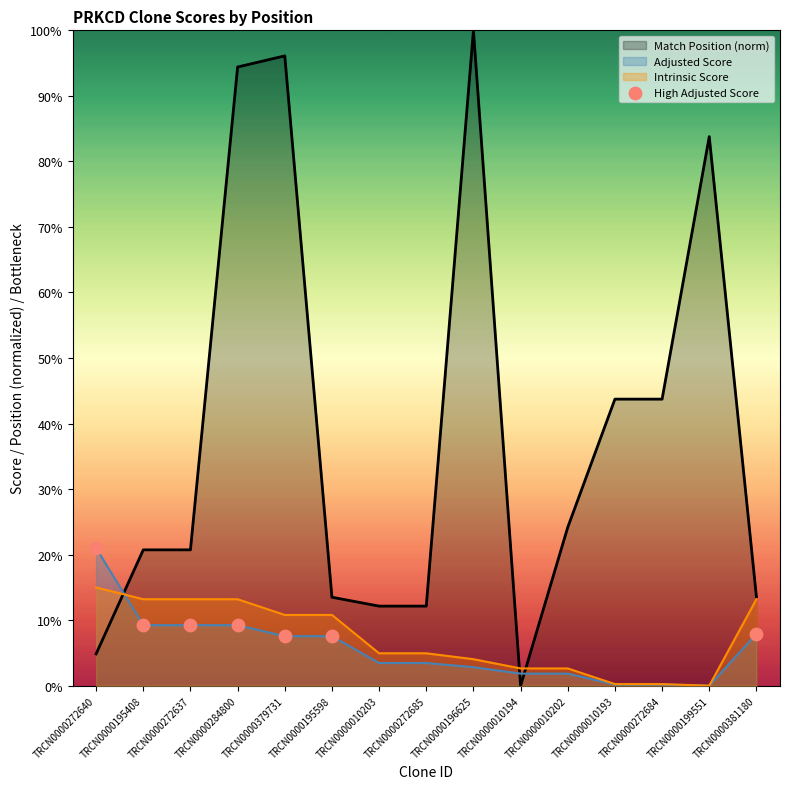

Which series has the widest spread of values?

Match Position (norm)